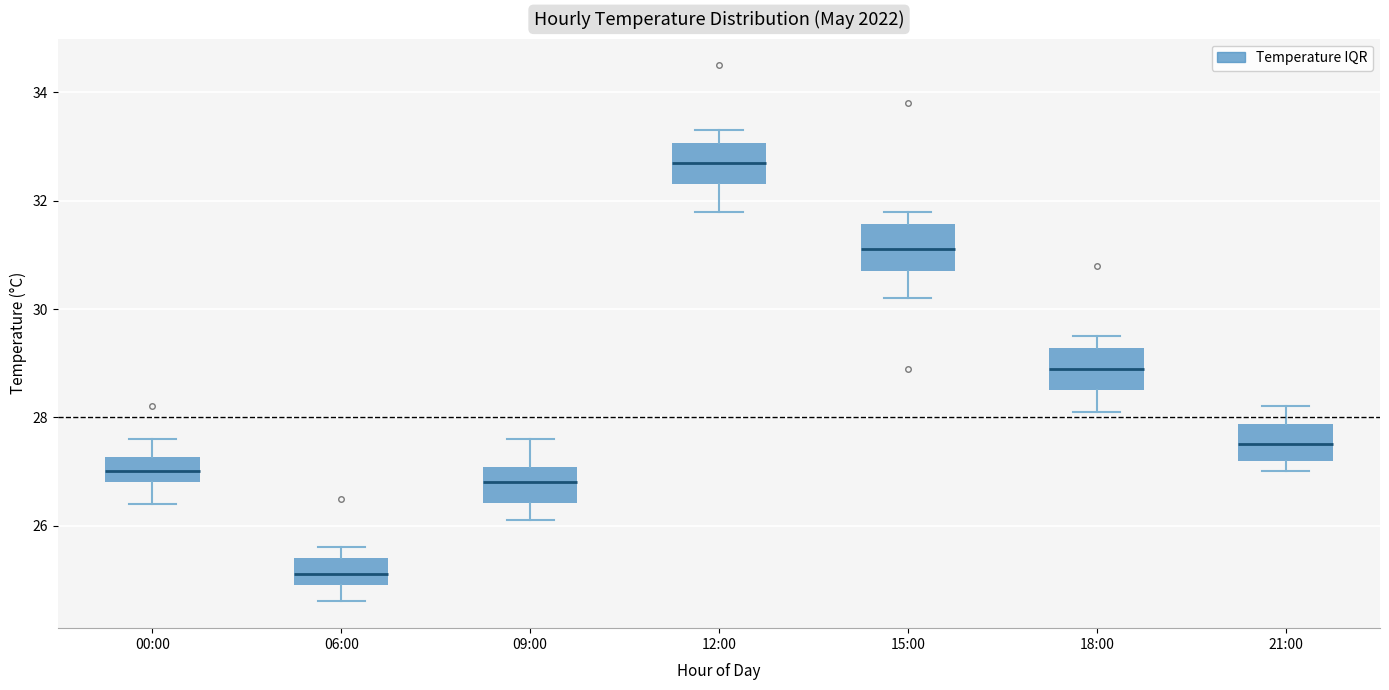

Where does the median line of the box for 18:00 sit on the y-axis? The values are not printed on the chart, so give them approximately, as read against the axis.

29.0